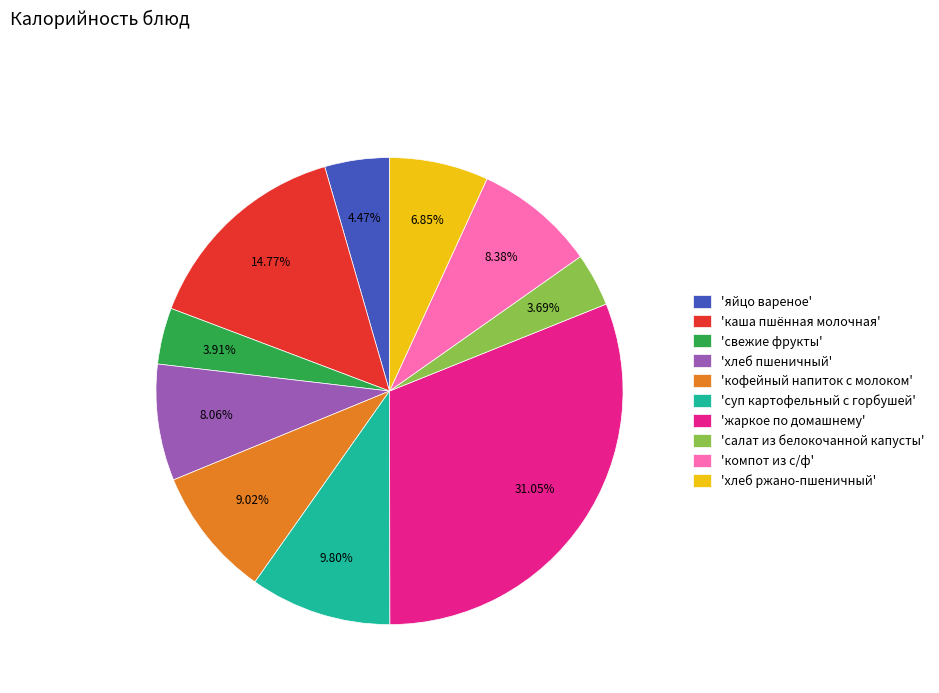

Is the sum of 'суп картофельный с горбушей' and 'хлеб пшеничный' greater than half?

No